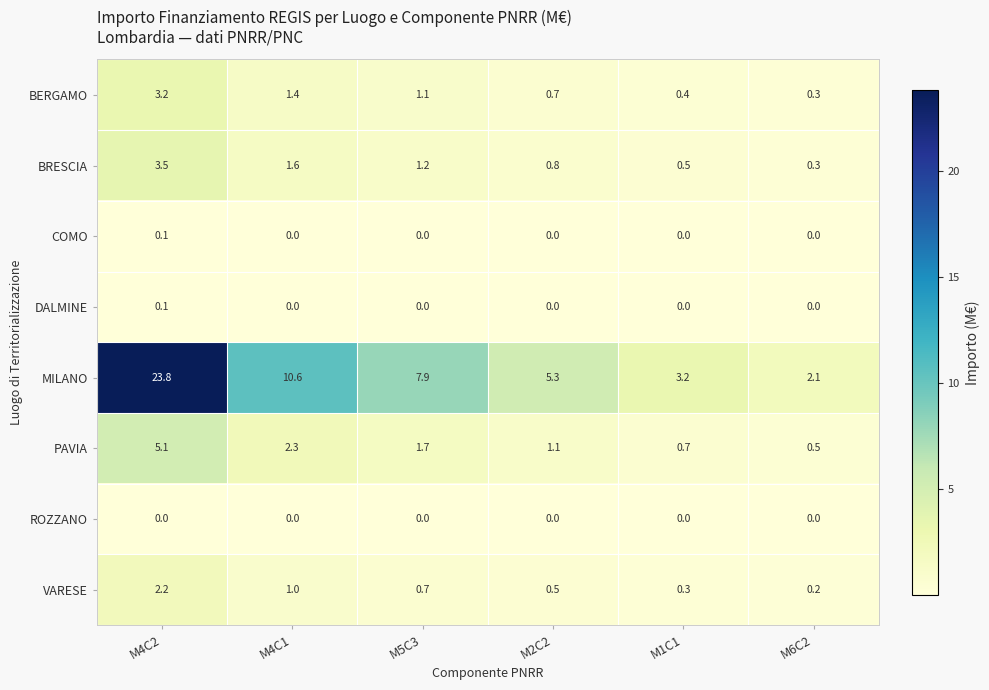

At how many categories does at least one series exceed 16?

1